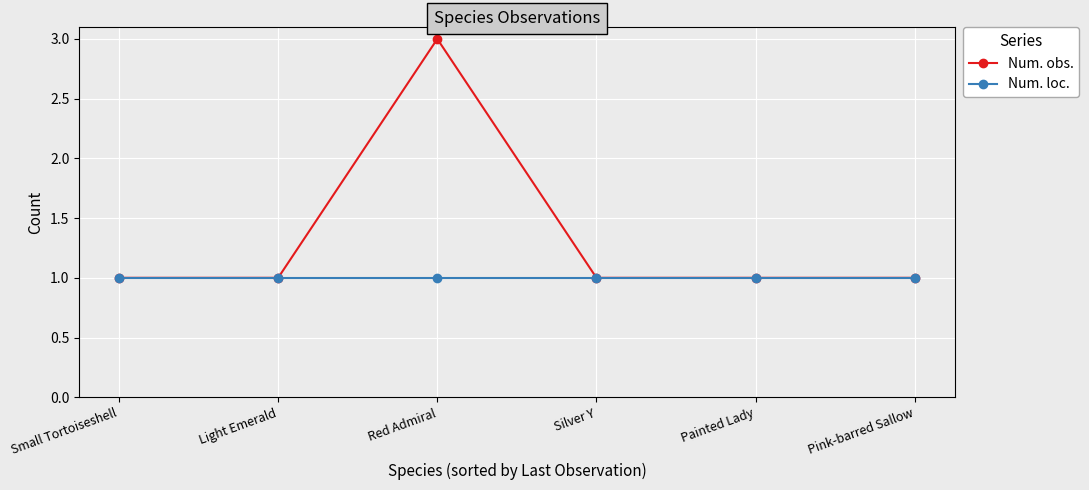

Is it true that Num. loc. equals 1 at Red Admiral?

True